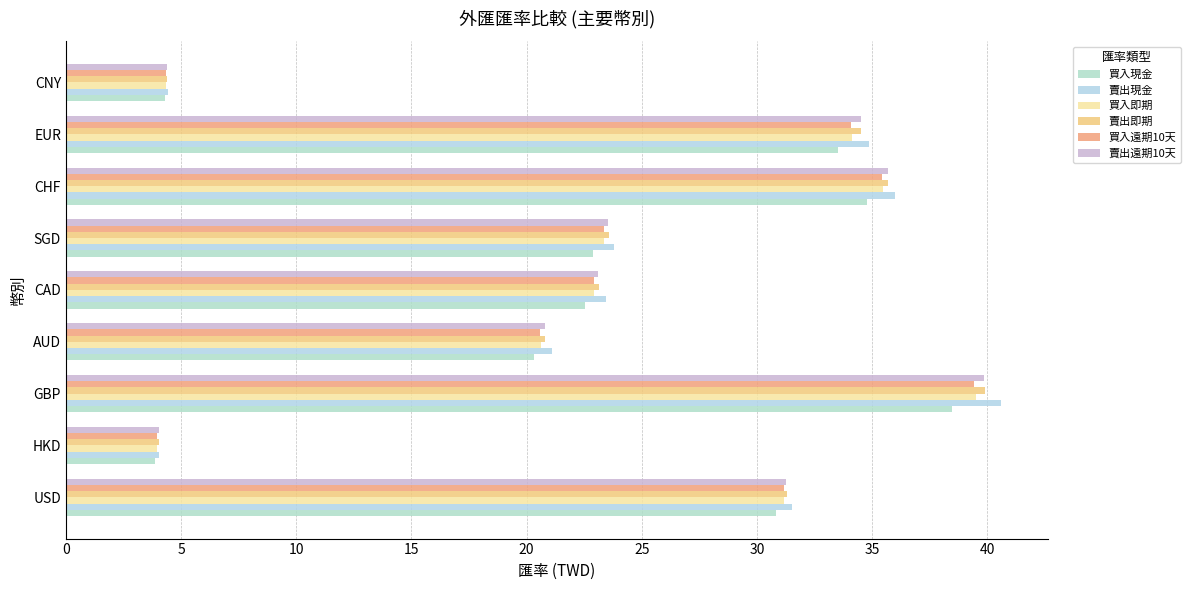

How many distinct data groups are displayed?

6